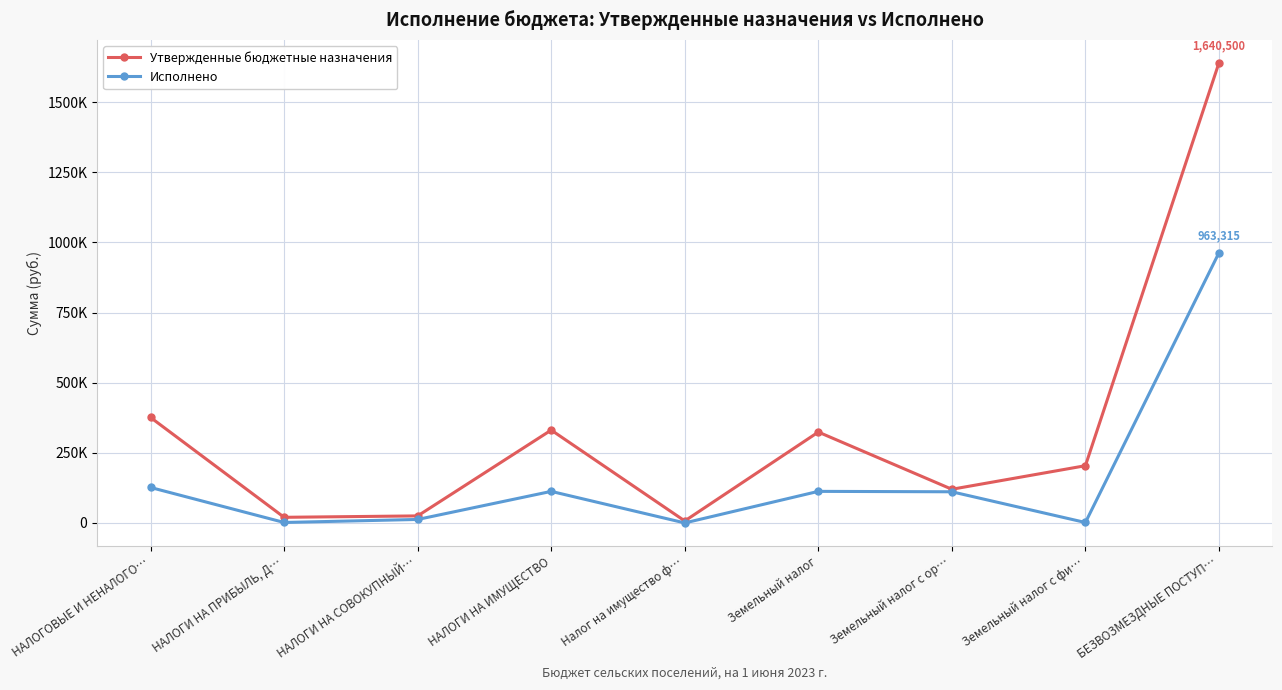

What are all the series names shown in the legend?

Утвержденные бюджетные назначения, Исполнено